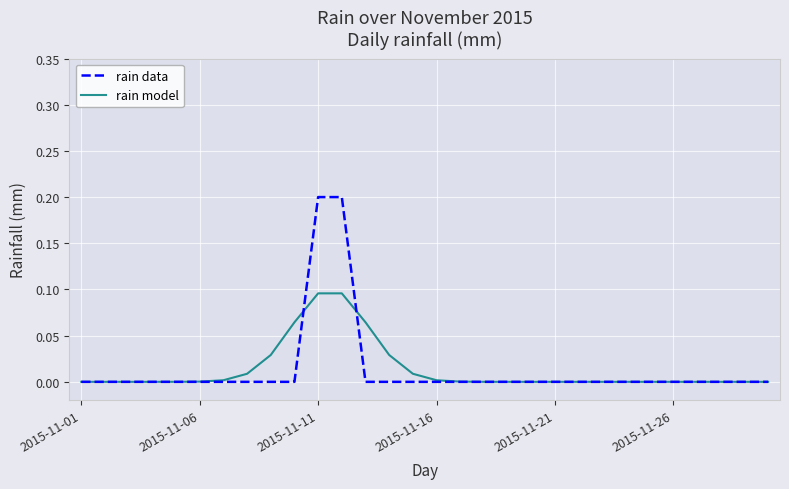

Which series has the widest spread of values?

rain data